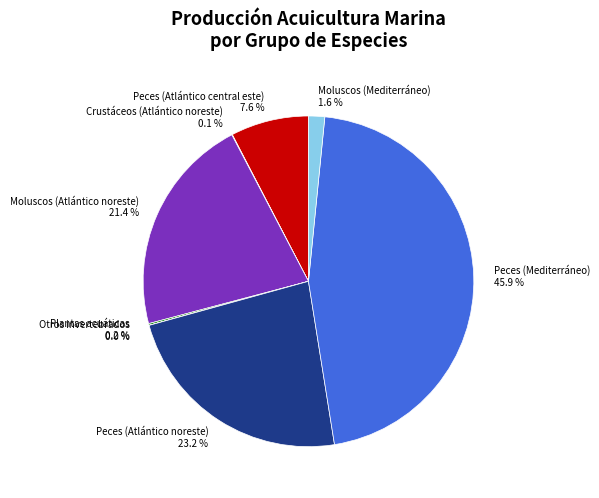

What is the ratio of the value at Peces (Atlántico noreste) to the value at Peces (Mediterráneo)?

0.5